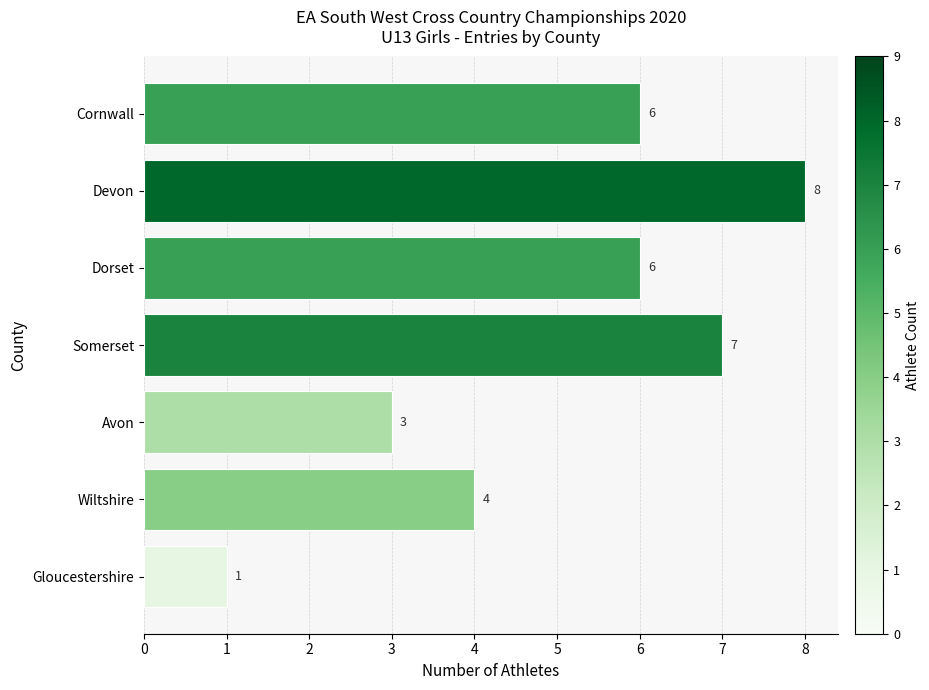

What is the difference between the maximum and minimum values?

7